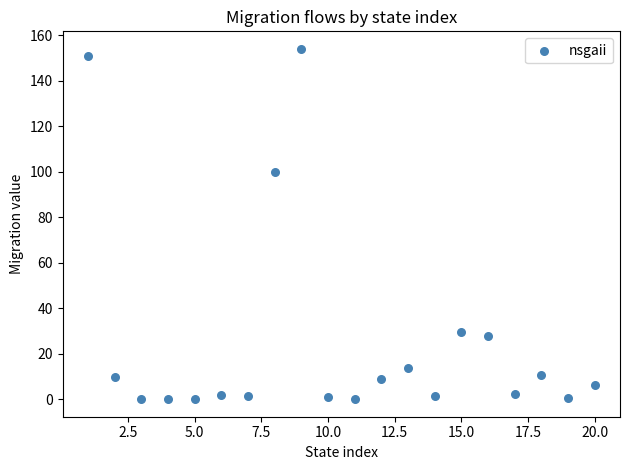

What Y value in the scatter plot is closest to 77?

99.8